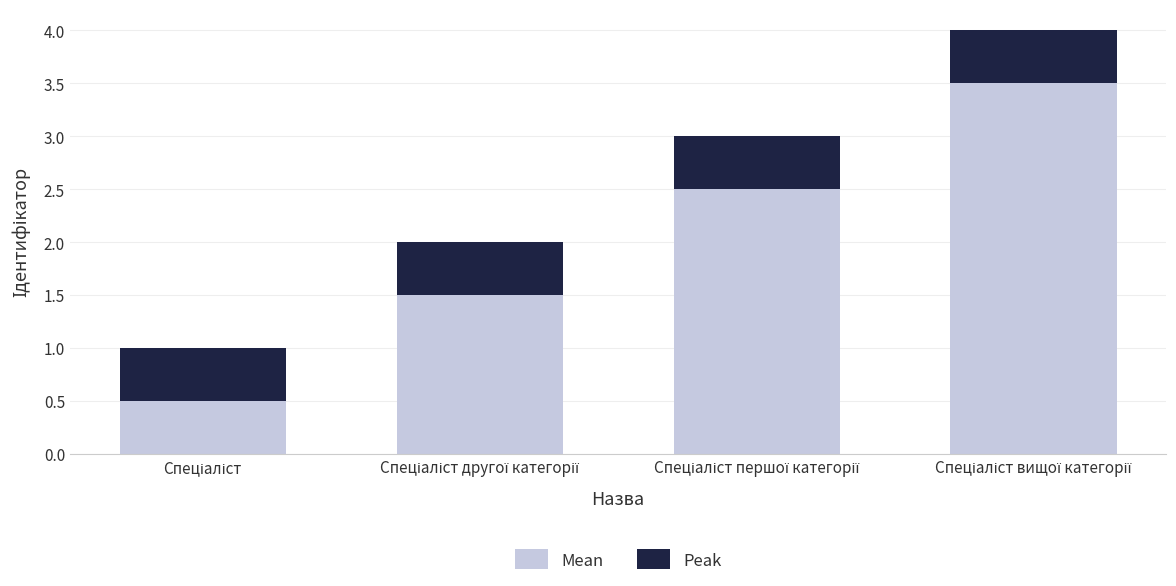

What is the difference between the second highest and minimum values in the Mean series?

2.0